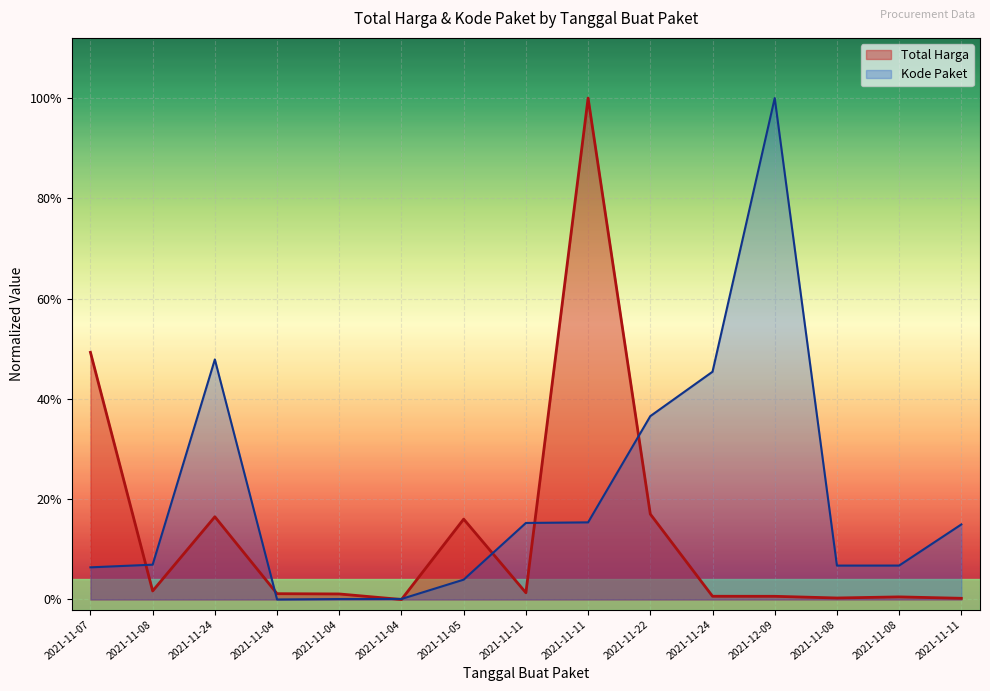

What is the spread (max minus min) of values at 2021-11-08?

0.1